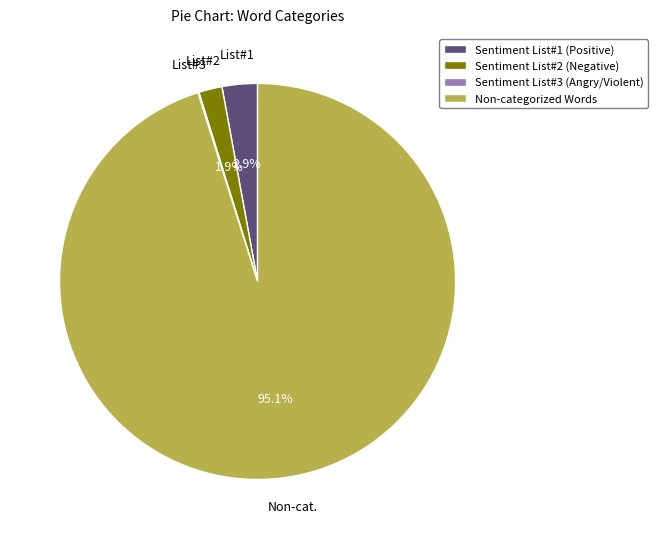

What is the largest slice in the pie chart?

Non-categorized Words